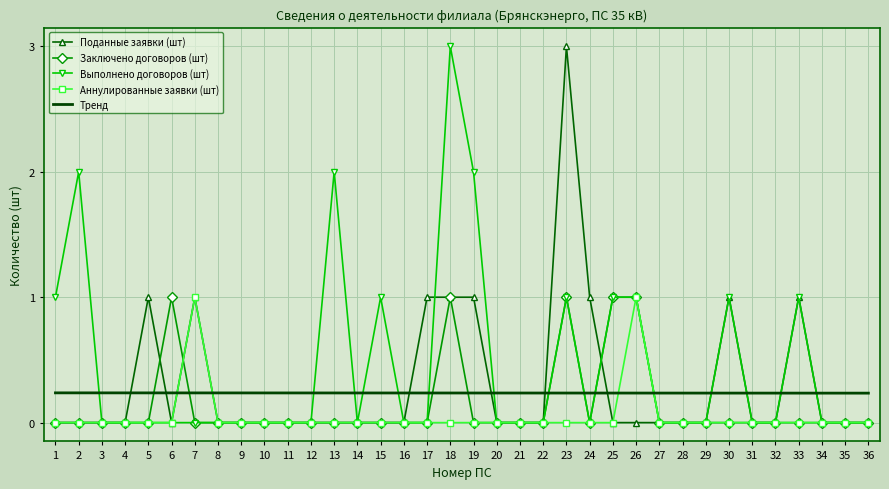

What are all the series names shown in the legend?

Поданные заявки (шт), Заключено договоров (шт), Выполнено договоров (шт), Аннулированные заявки (шт), Тренд